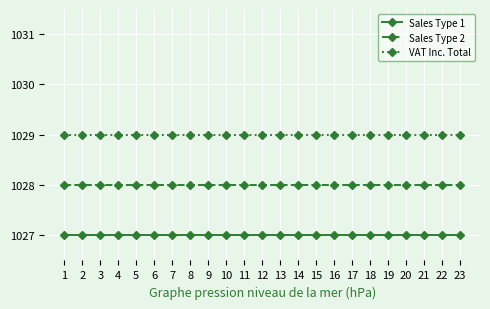

How many series are shown in this chart?

3